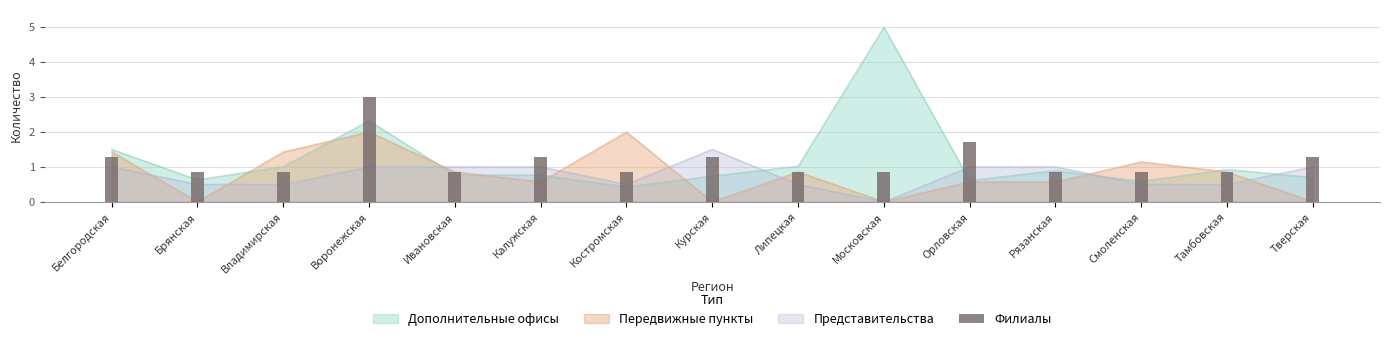

How many bars are there in total?

15